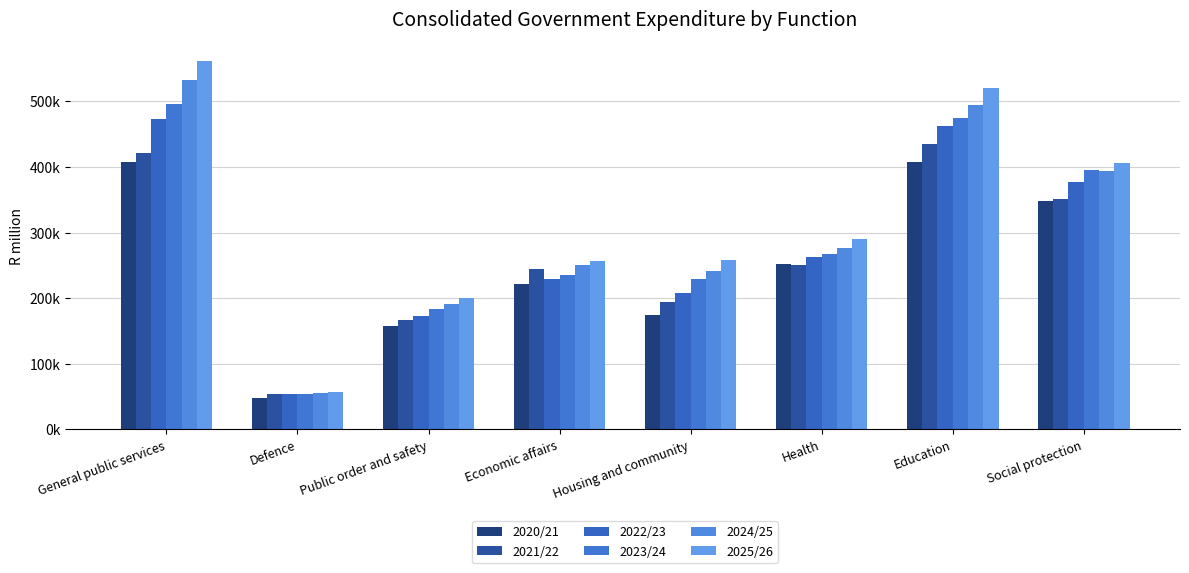

At which category does the chart reach its peak across all series?

General public services